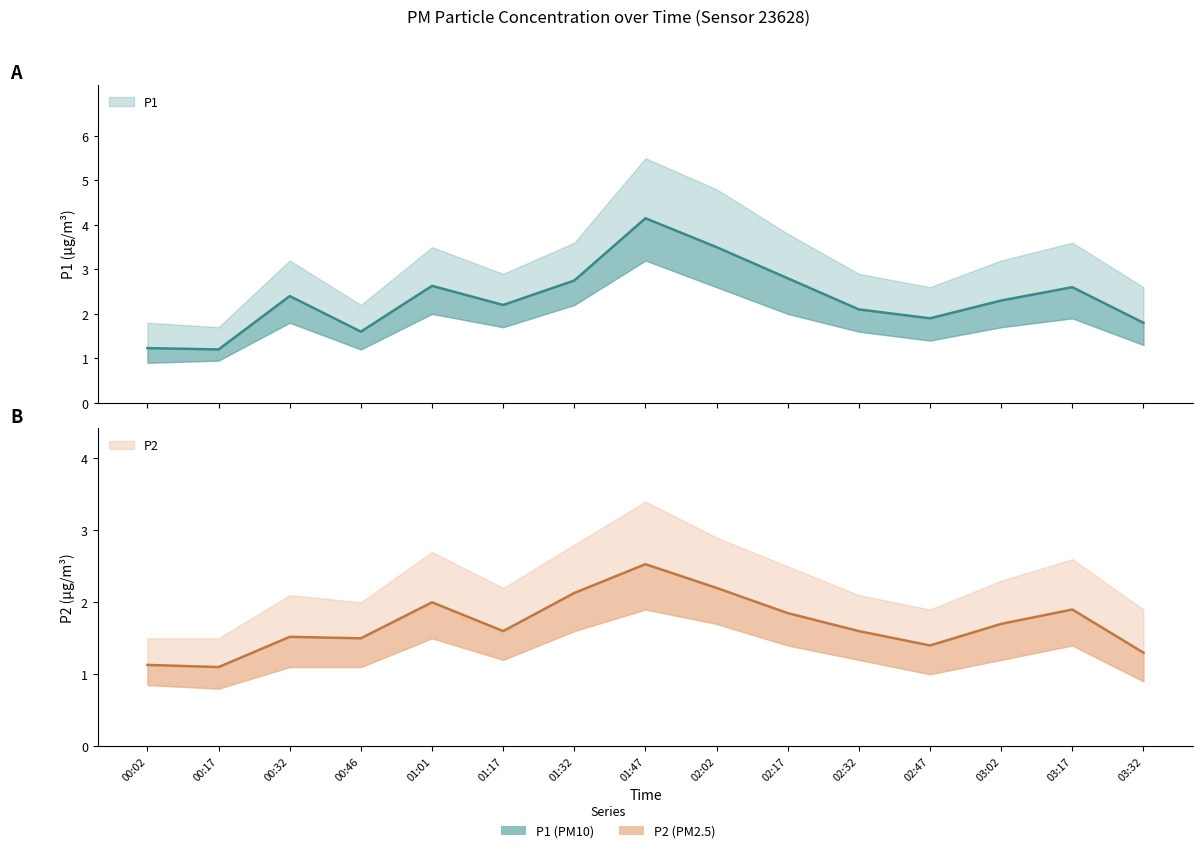

True or false: P2 and P1 intersect in this chart.

False